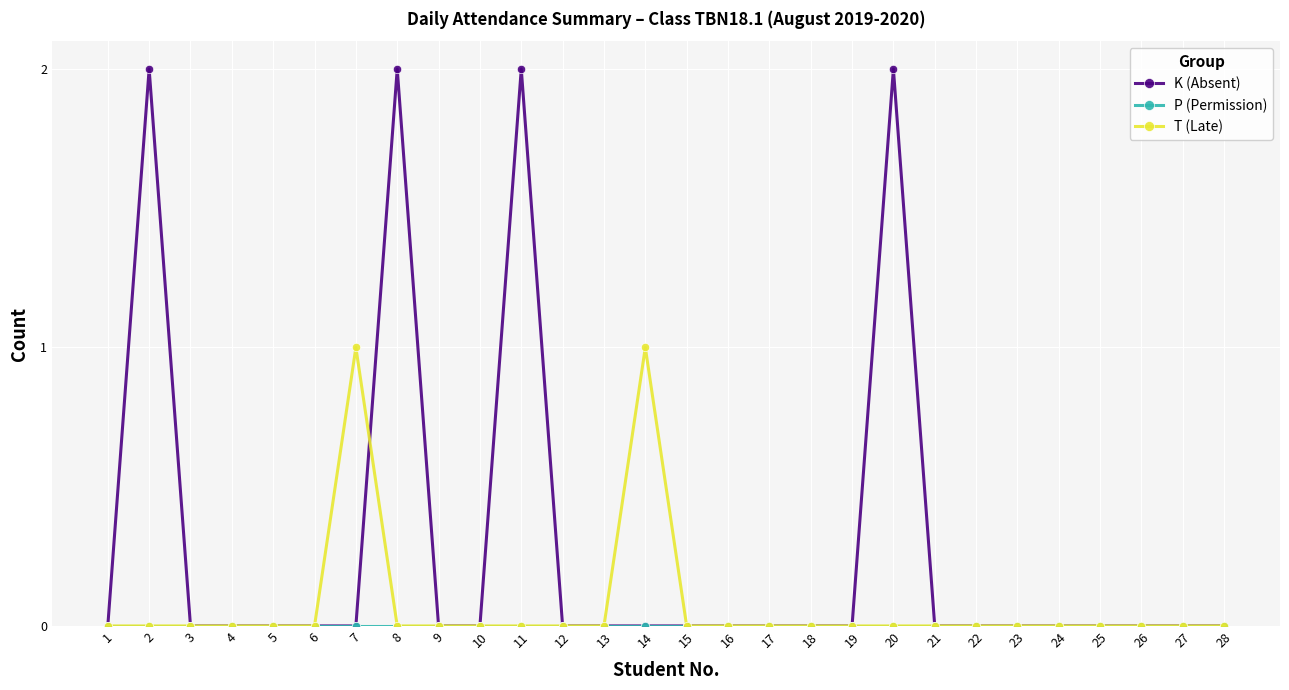

Is it true that T (Late) equals 0 at 19?

True